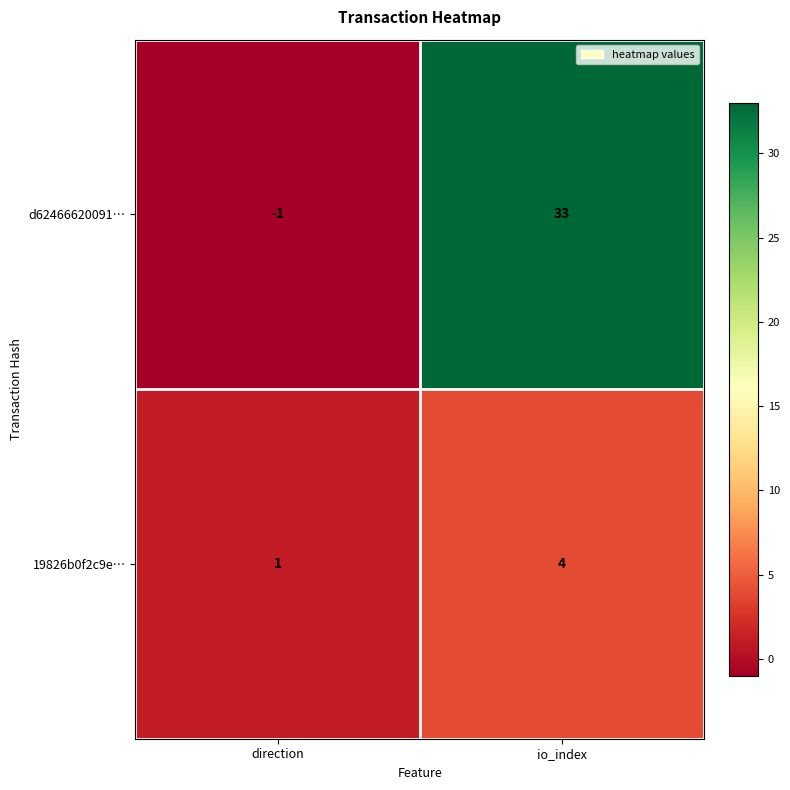

Reading left to right, list all the values displayed in this chart.

d62466620091…: -1	33
19826b0f2c9e…: 1	4